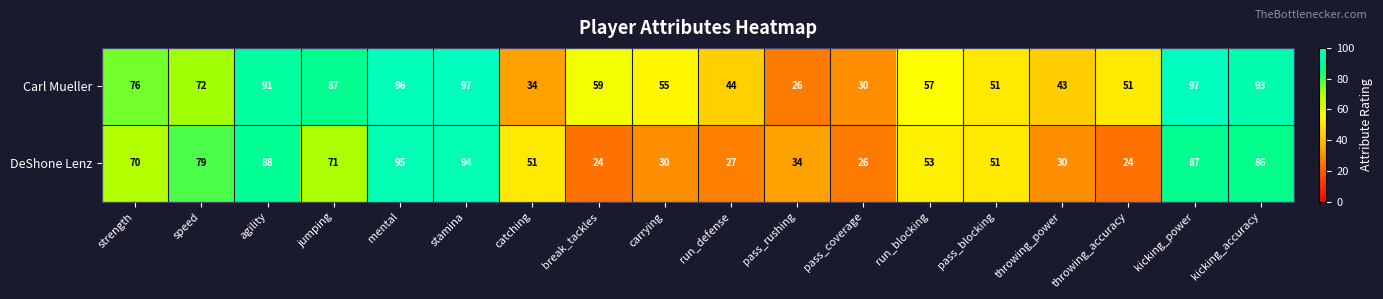

At which label does DeShone Lenz first exceed 53?

strength